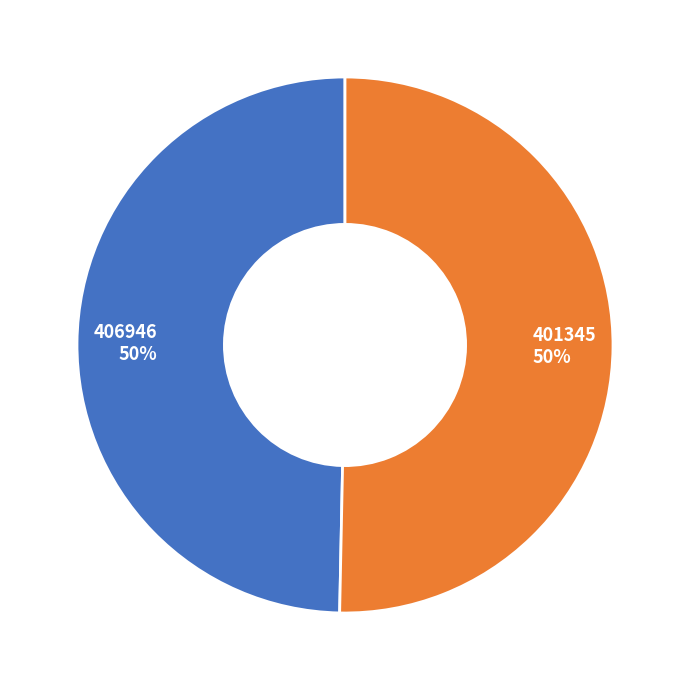

How many slices are in this pie chart?

2